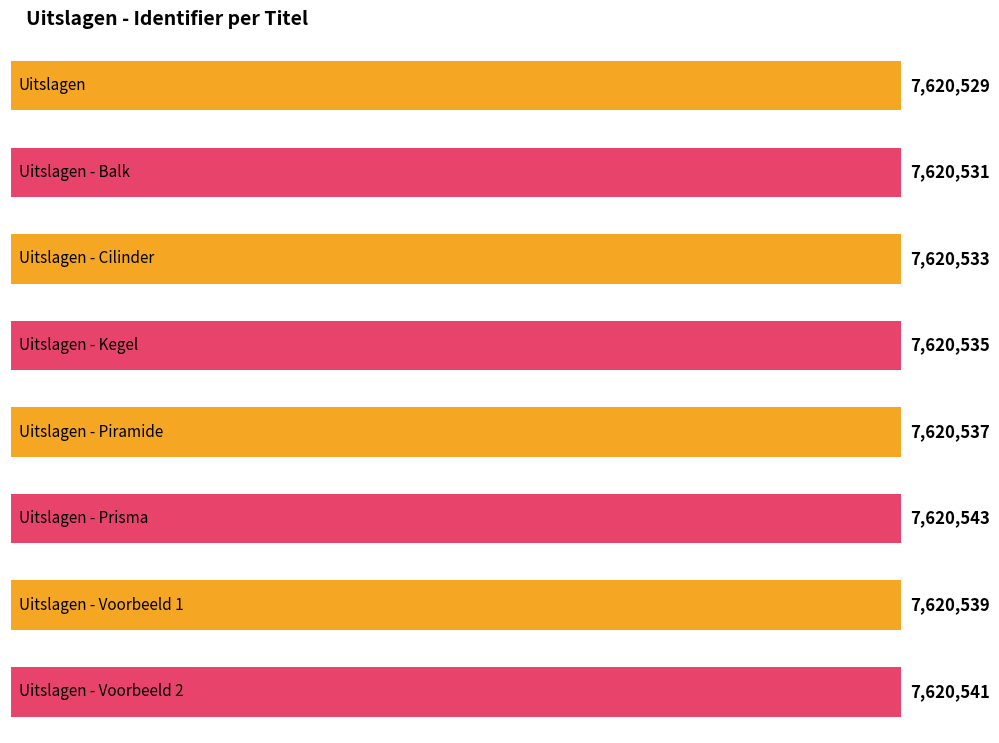

What is the label of the 5th bar from the right?

Uitslagen - Kegel